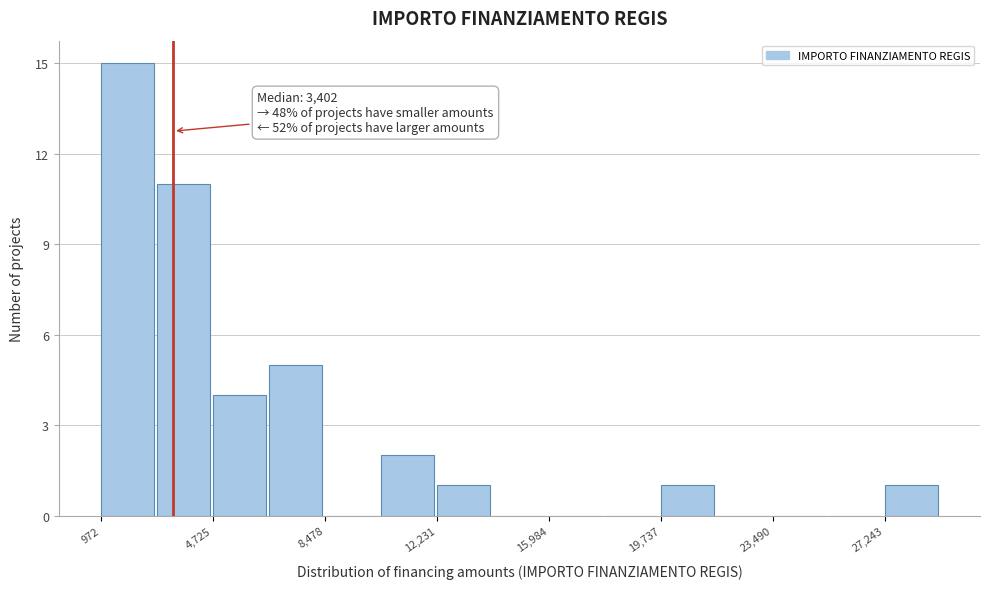

Around what value on the x-axis is the tallest bar? Give the approximate position of its centre, as read against the axis.

2000